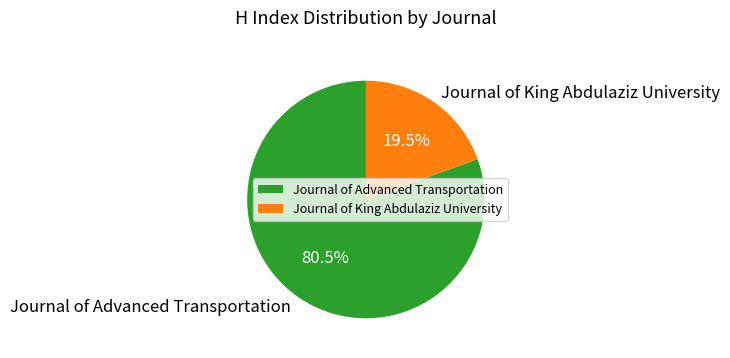

What is the ratio of the value at Journal of Advanced Transportation to the value at Journal of King Abdulaziz University?

4.1